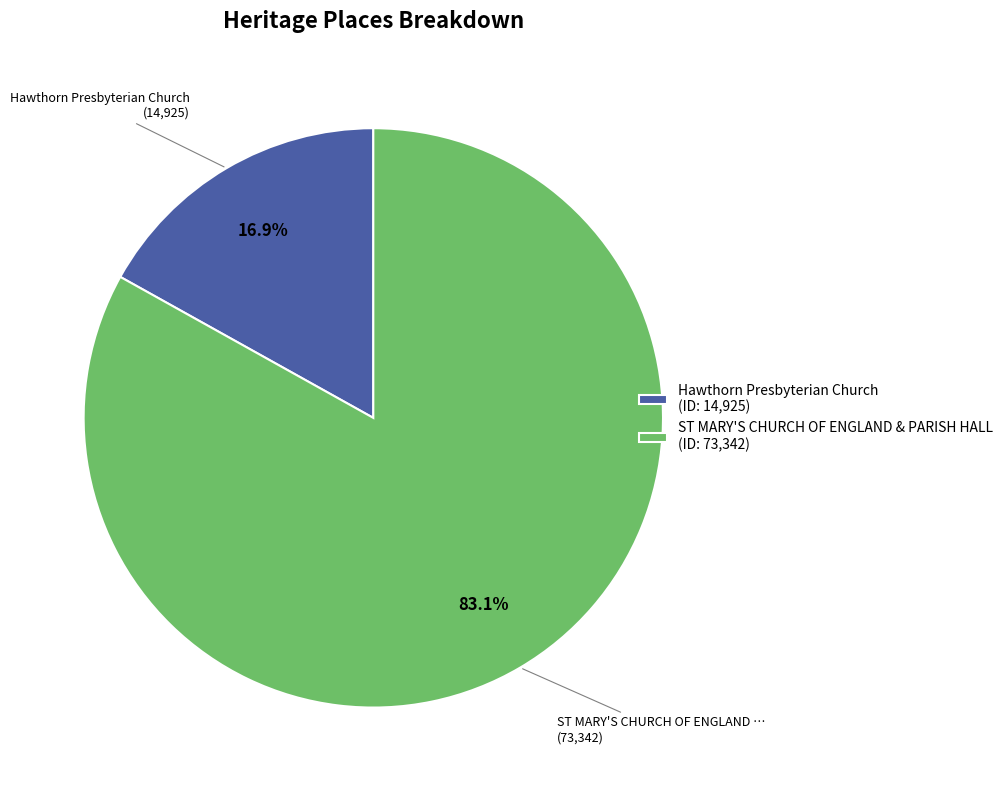

To the nearest percent, what is the combined percentage of ST MARY'S CHURCH OF ENGLAND & PARISH HALL and Hawthorn Presbyterian Church?

100%